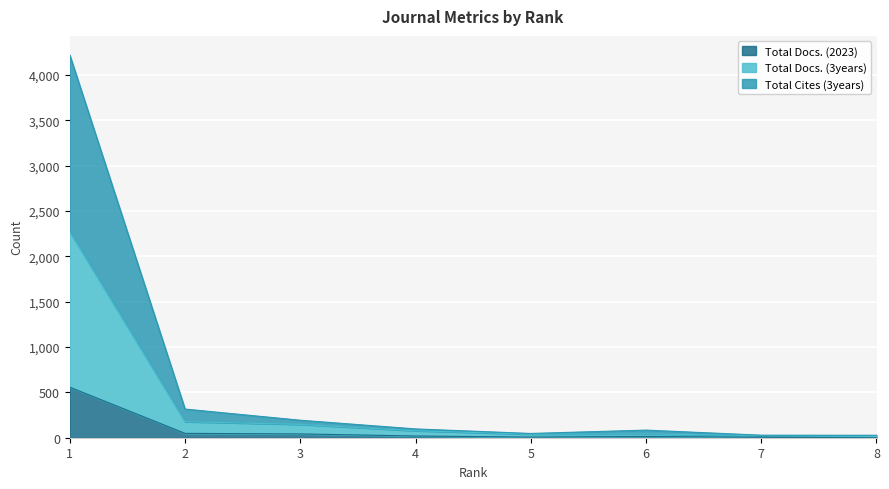

Which series has the largest total across all categories?

Total Cites (3years)